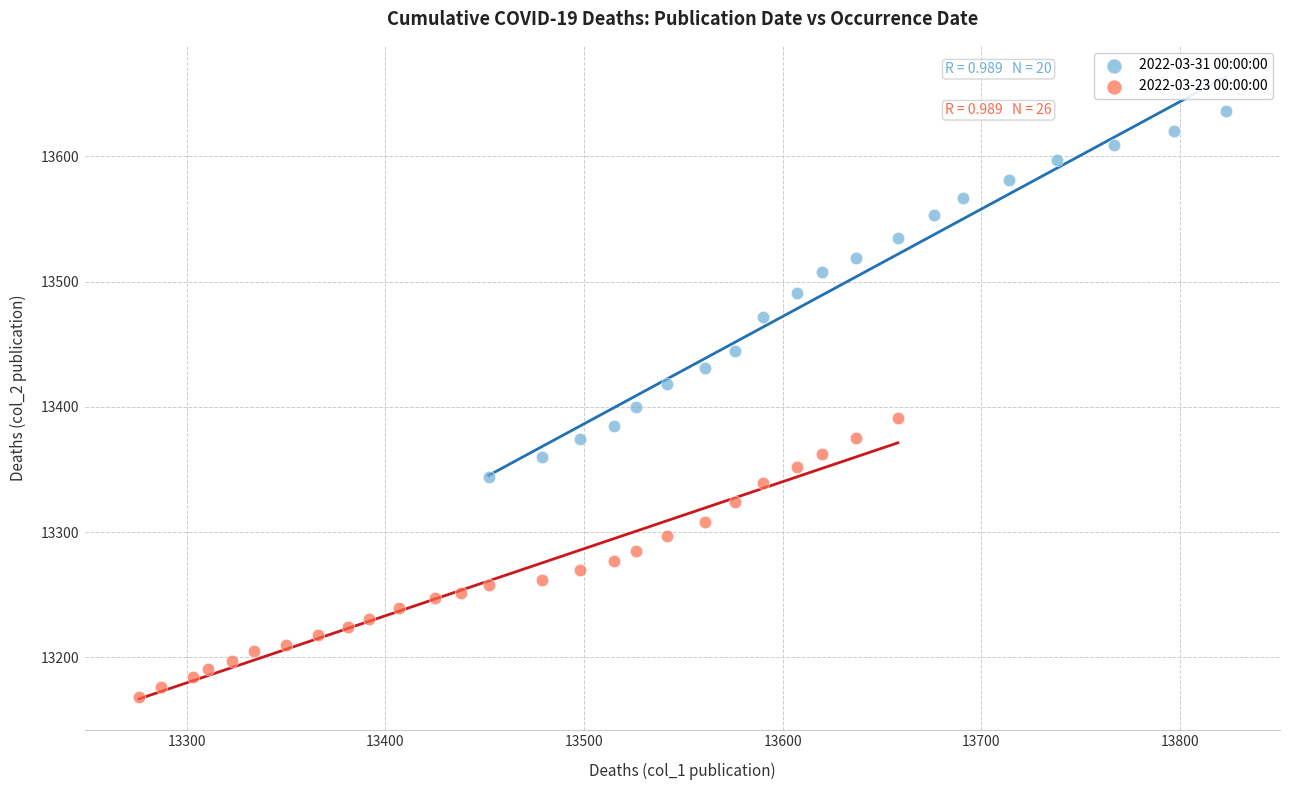

Which series contains the highest Y value?

2022-03-31 00:00:00